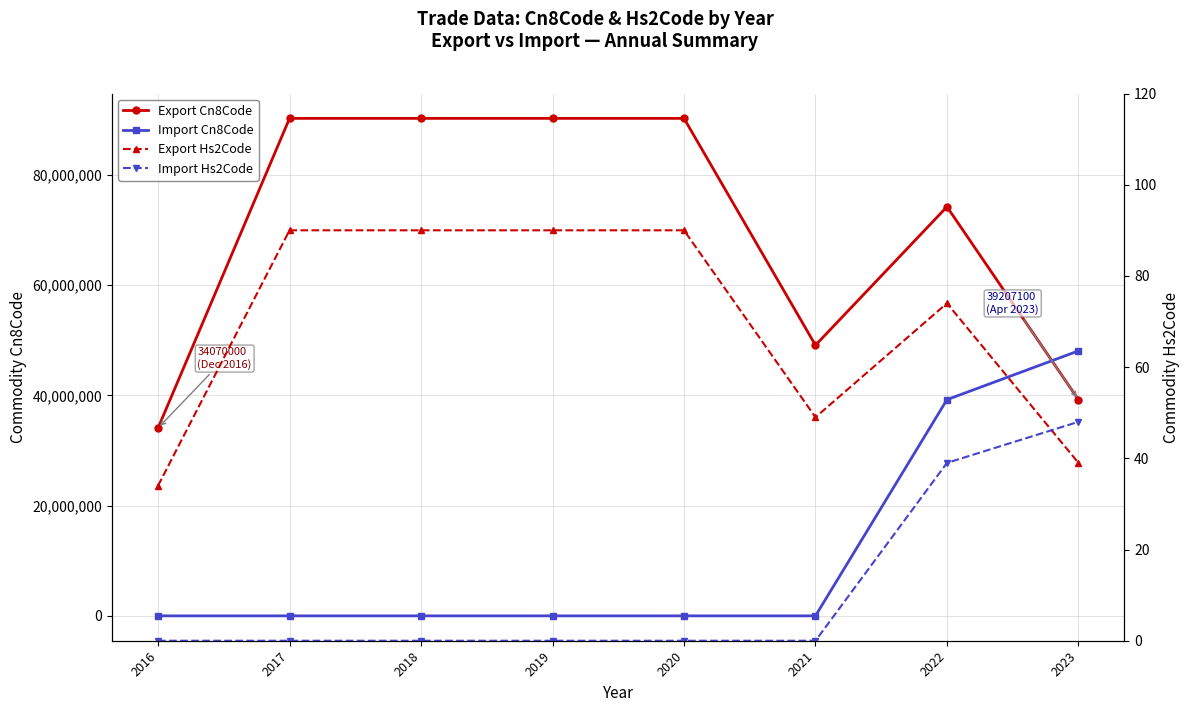

Between which two adjacent categories do Export Cn8Code and Import Cn8Code first intersect?

2022 and 2023